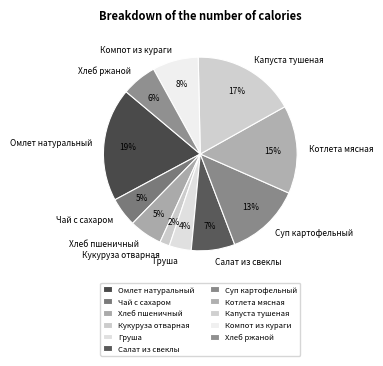

Does Кукуруза отварная account for over 50% of the chart?

No